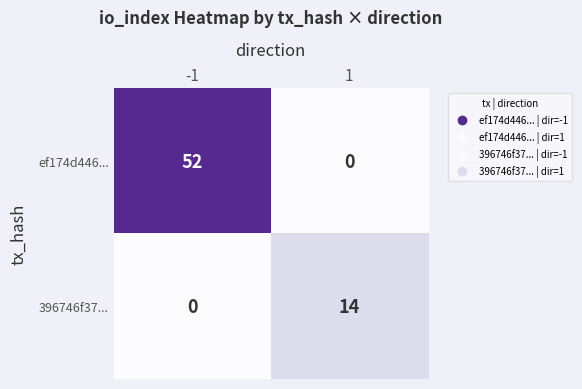

Count the number of categories in the chart.

2